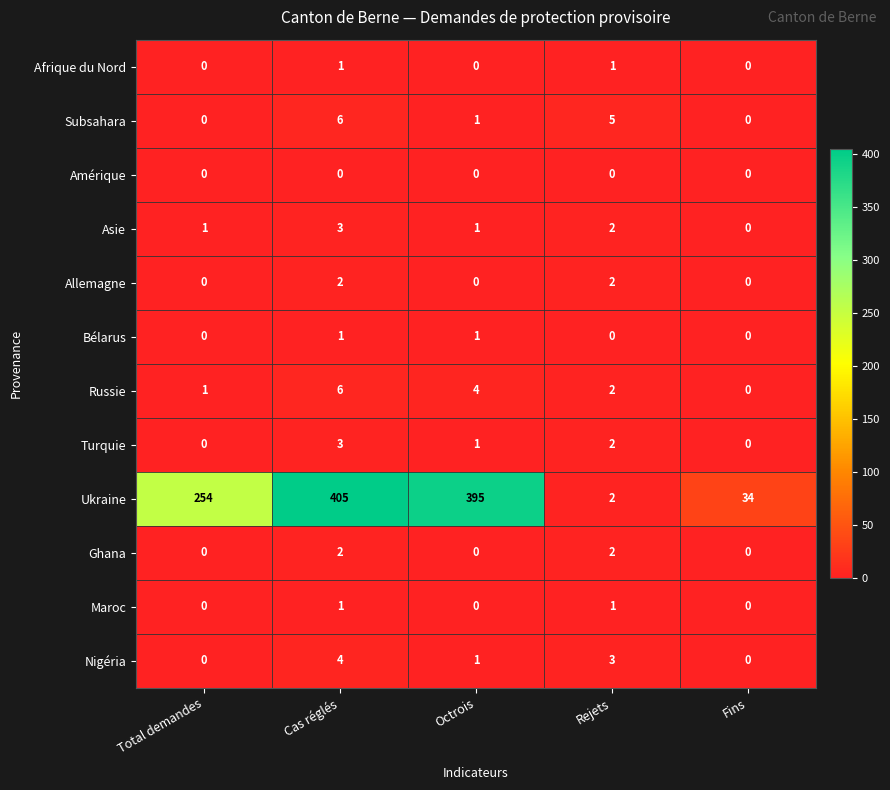

The Nigéria series shows 4 at Cas réglés. True or false?

True